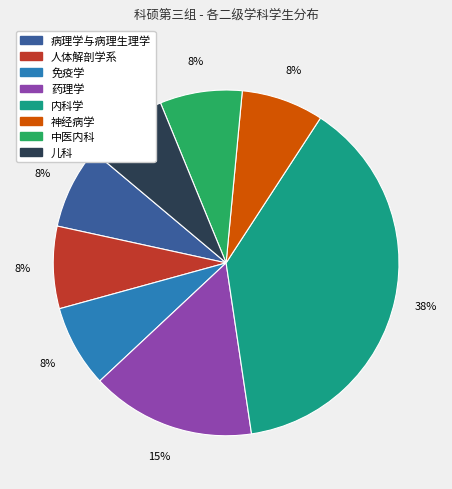

To the nearest percent, what is the average slice percentage?

12%